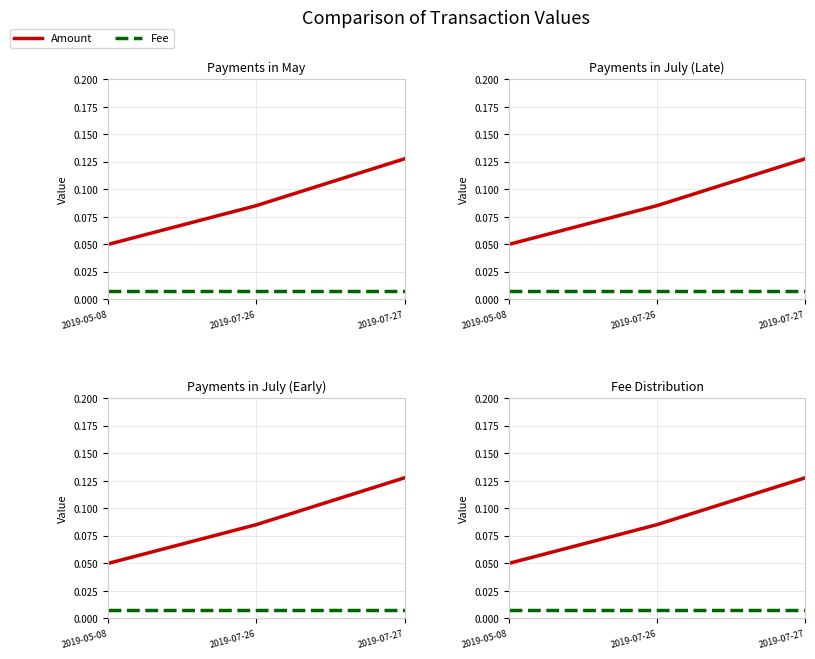

How many distinct data groups are displayed?

2